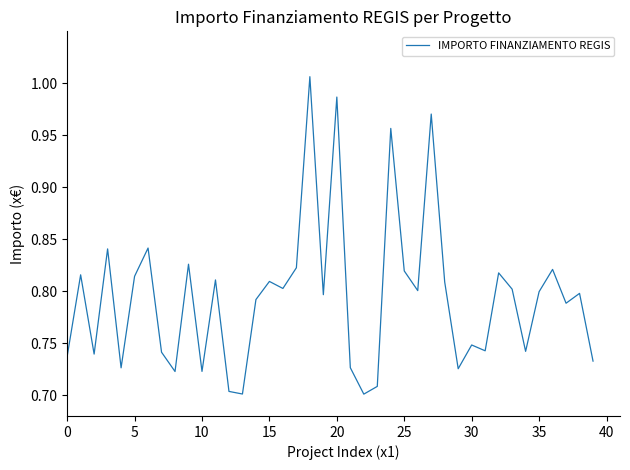

What is the difference between the maximum and minimum values?

0.3